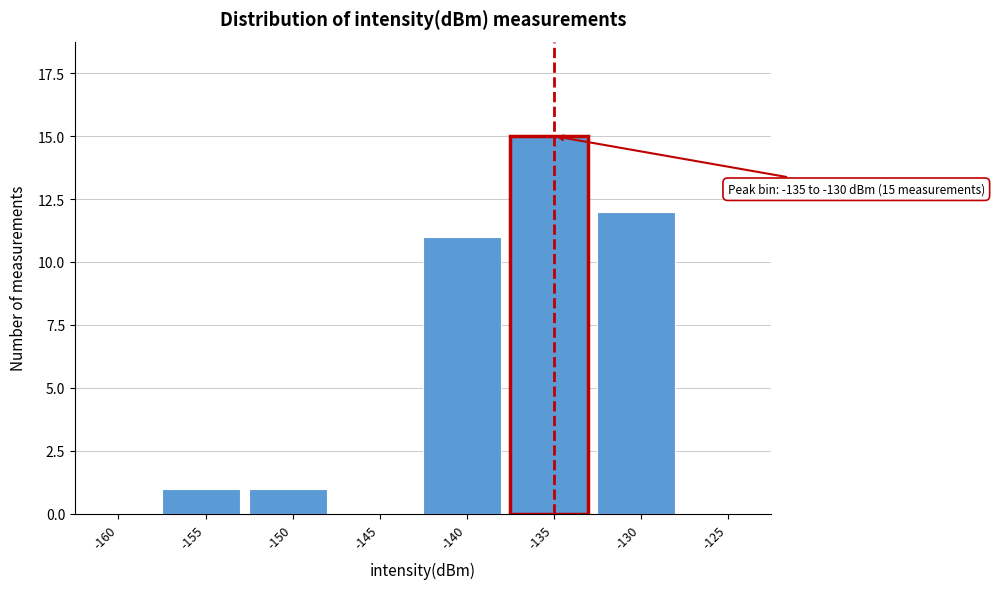

Reading left to right, list all the values displayed in this chart.

-160=0	-155=1	-150=1	-145=0	-140=11	-135=15	-130=12	-125=0